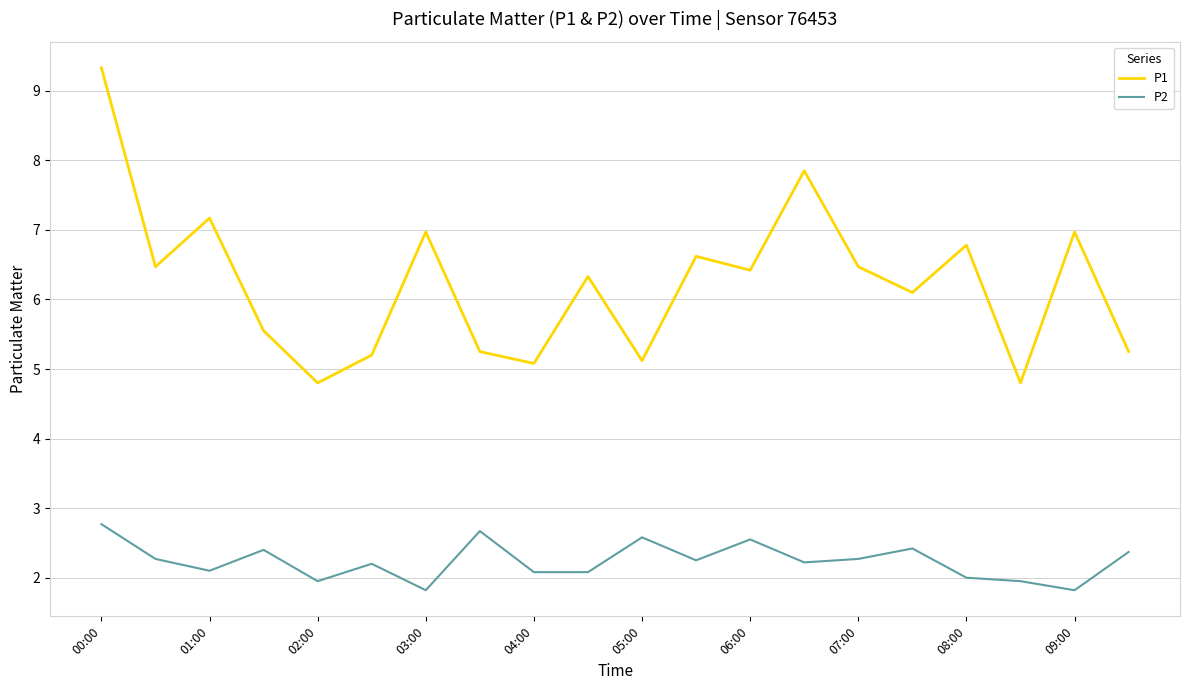

Which series has the widest spread of values?

P1